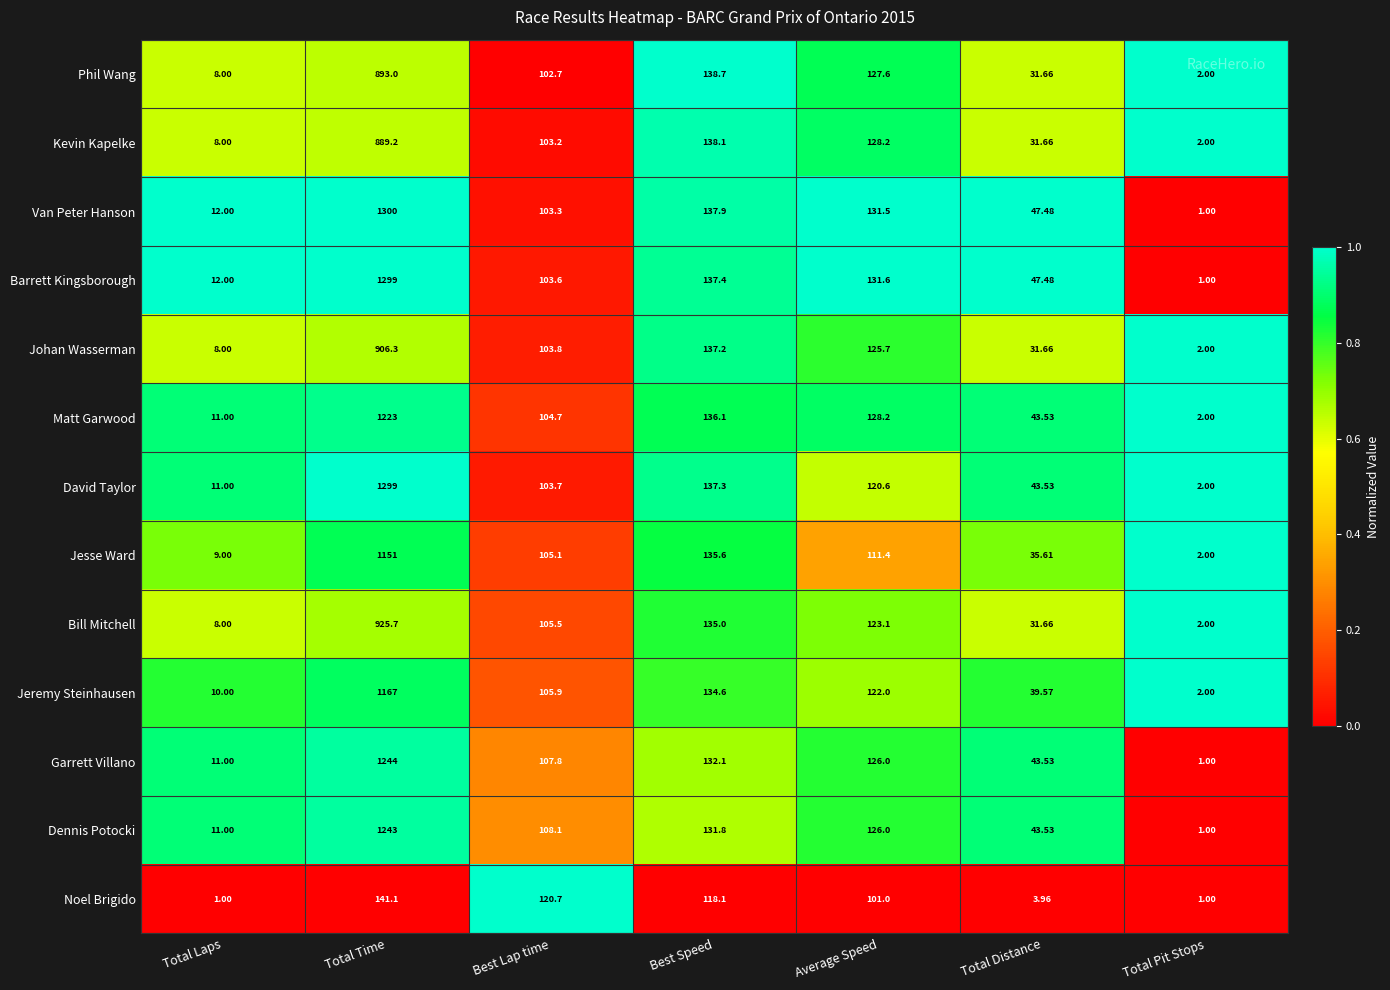

Which series changed the most between Best Speed and Total Distance?

Noel Brigido